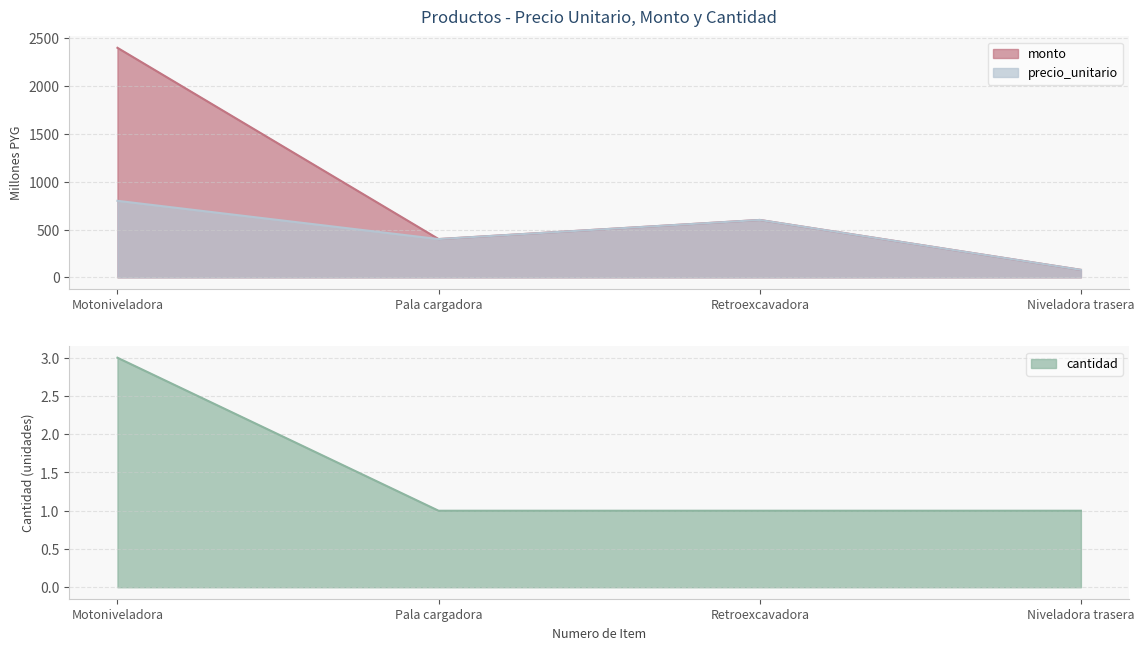

Does the chart have visible grid lines?

Yes